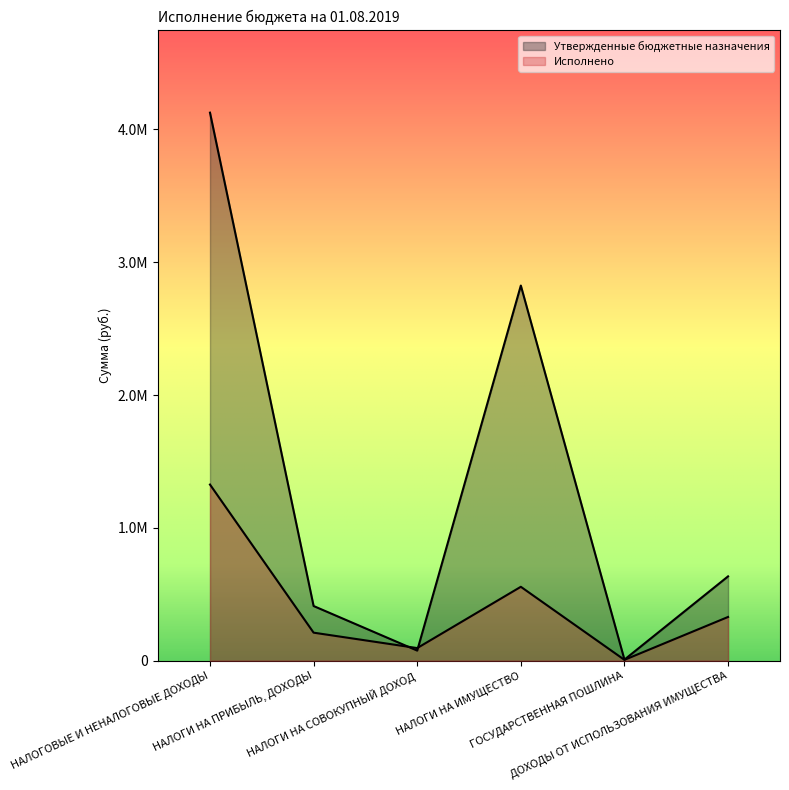

Which series has the largest range (max minus min)?

Утвержденные бюджетные назначения